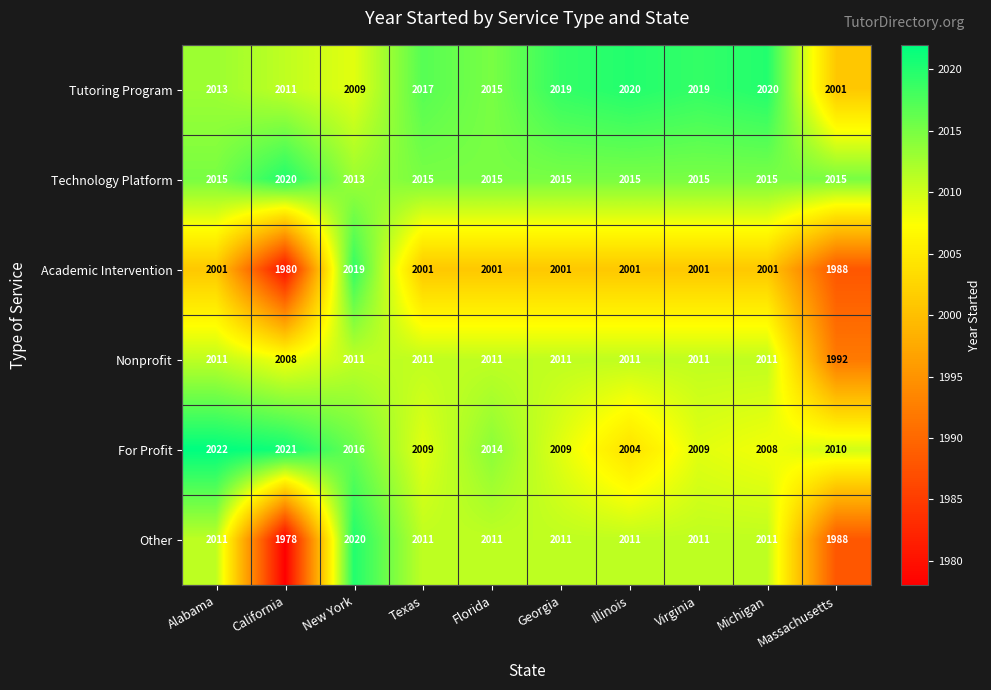

The value of Nonprofit at California is 1150. True or false?

False